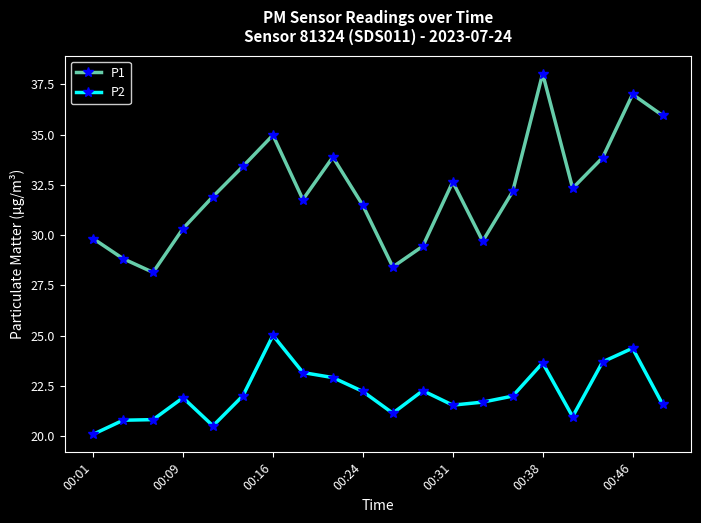

What is the difference between the maximum and minimum values in the P1 series?

9.9